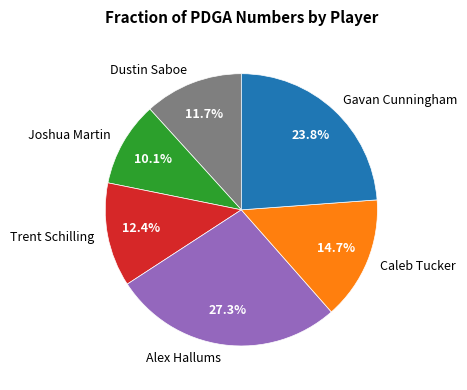

What is the total percentage of Trent Schilling and Alex Hallums?

39.7%